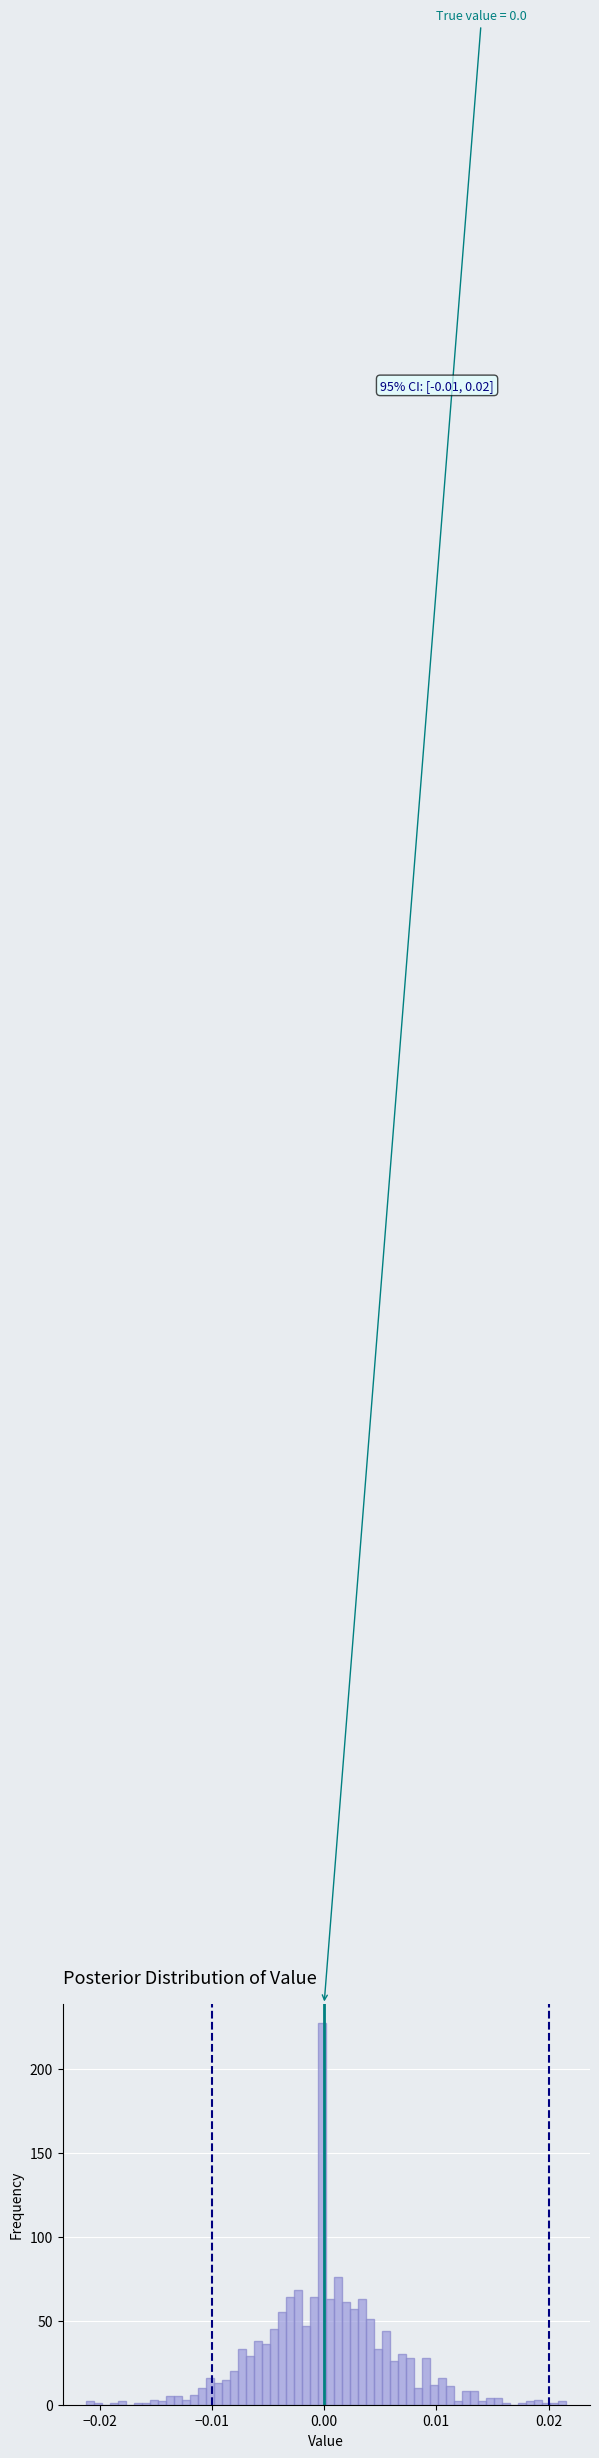

Around what value on the x-axis is the tallest bar? Give the approximate position of its centre, as read against the axis.

0.000